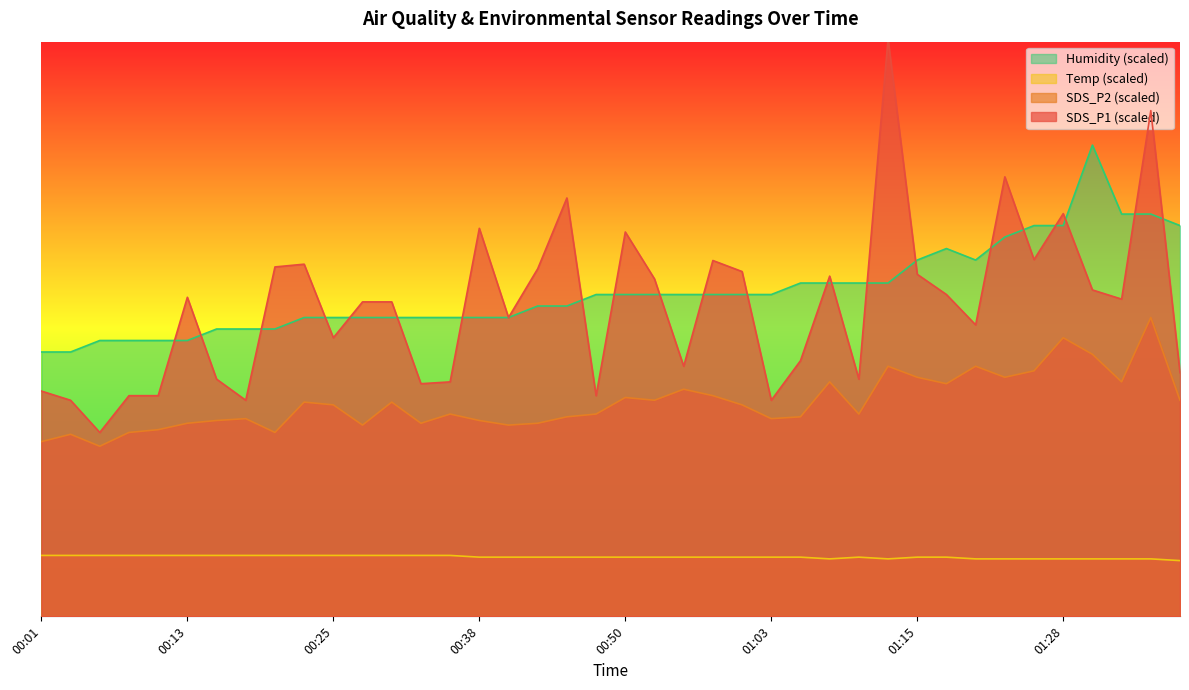

True or false: SDS_P1 and SDS_P2 intersect in this chart.

False